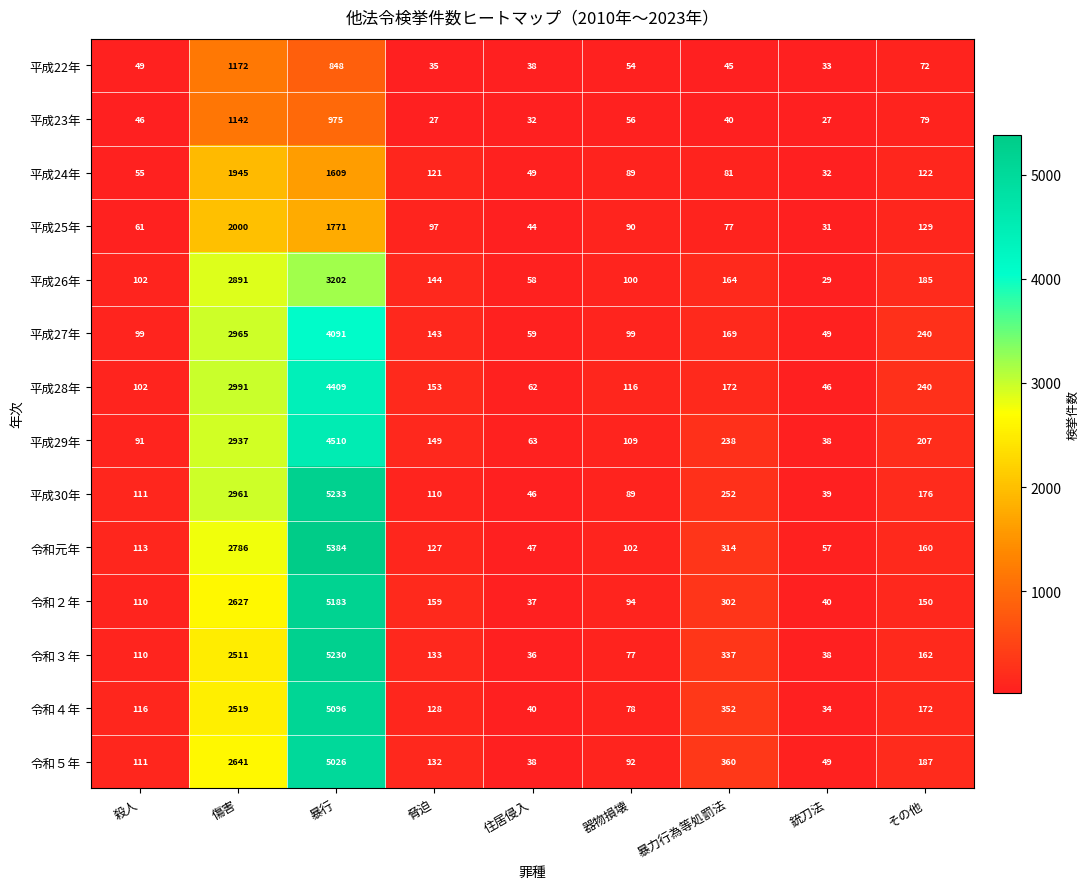

At 傷害, list the series in order from smallest to largest.

平成23年, 平成22年, 平成24年, 平成25年, 令和３年, 令和４年, 令和２年, 令和５年, 令和元年, 平成26年, 平成29年, 平成30年, 平成27年, 平成28年